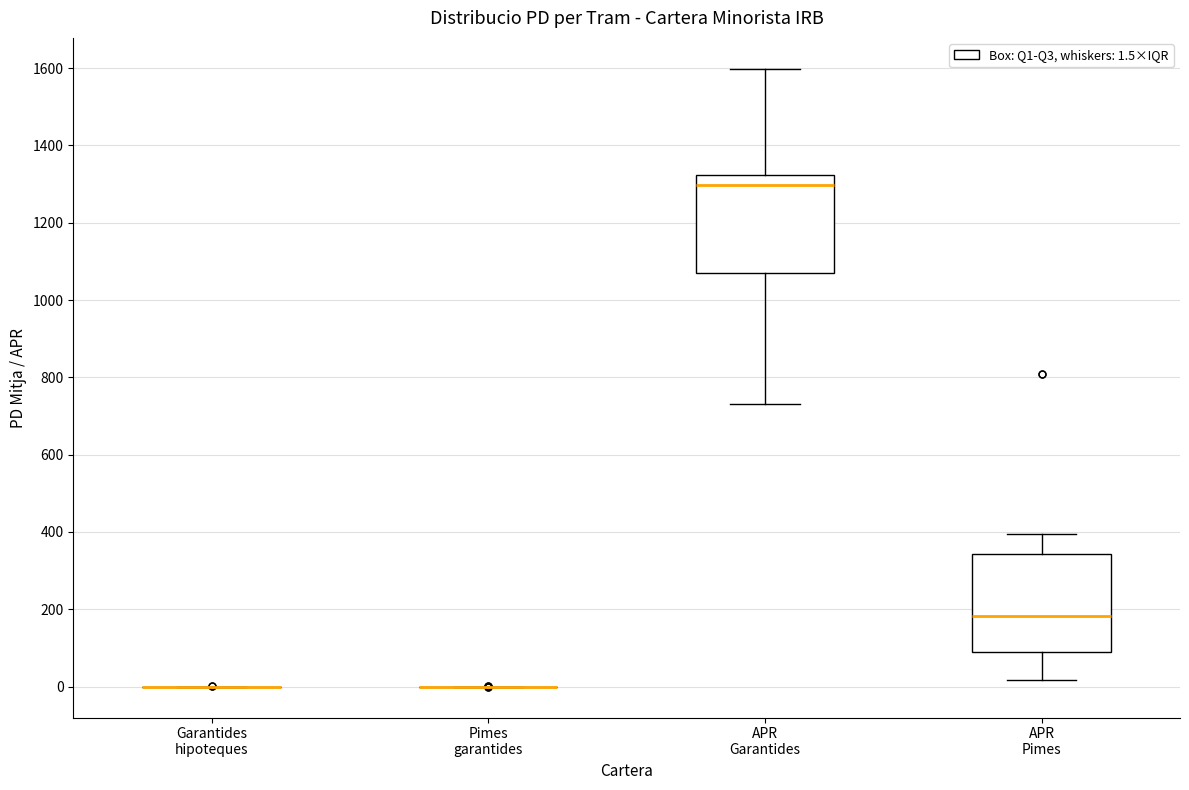

Reading left to right, read every box against the y-axis: the position of its median line, the range the box covers, and the ends of its whiskers. The values are not printed on the chart, so give them approximately, as read against the axis.

Garantides hipoteques: box collapsed to a line at 0, whiskers 0 to 0
Pimes garantides: box collapsed to a line at 0, whiskers 0 to 0
APR Garantides: median 1300, box 1080 to 1320, whiskers 740 to 1600
APR Pimes: median 180, box 80 to 340, whiskers 20 to 400